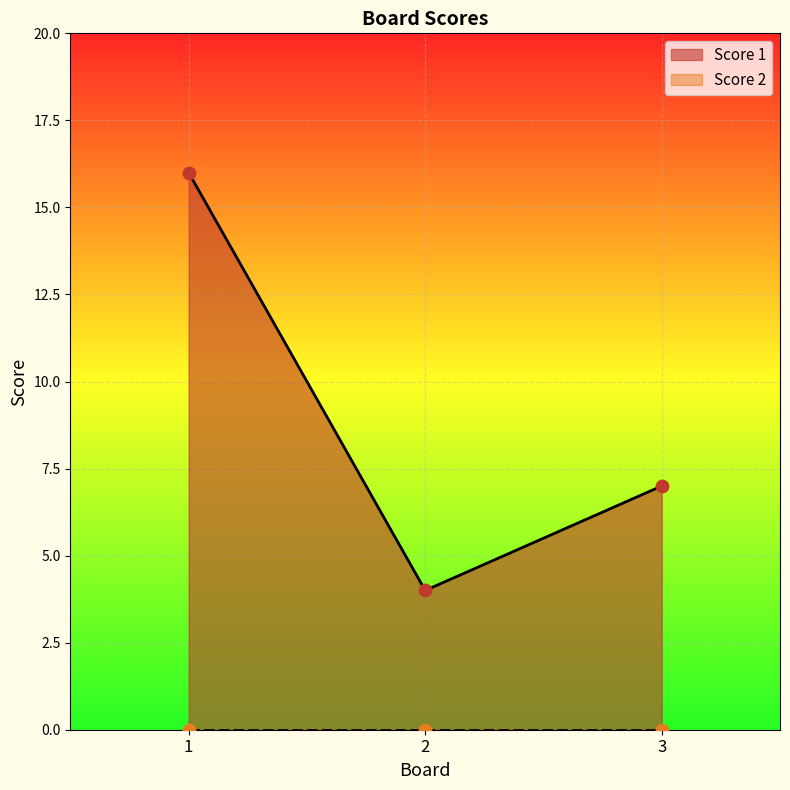

What is the change in value from 2 to 3?

+3